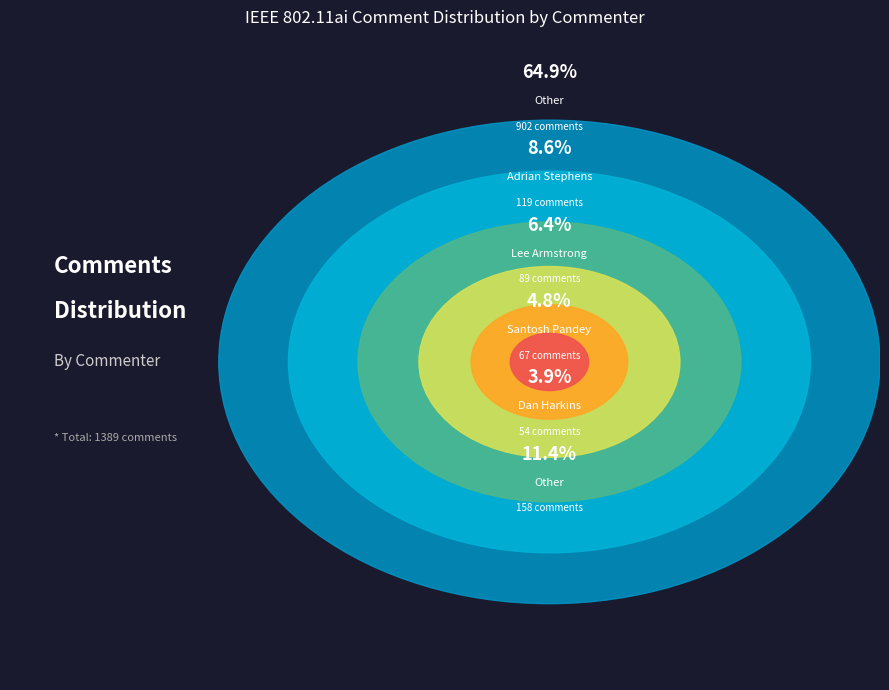

What portion of the pie excludes Jarkko Kneckt?

96.9%